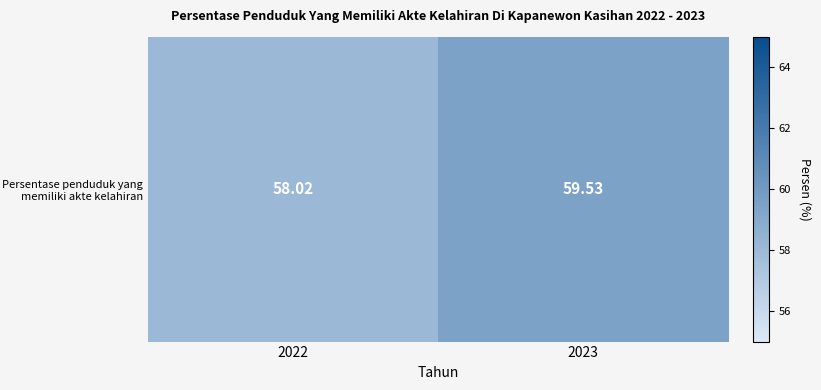

What value does the data have at 2023?

59.5